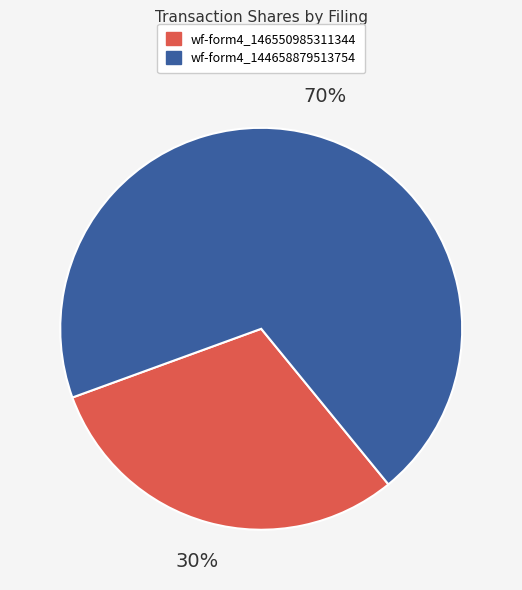

Is there a majority slice in this chart?

Yes